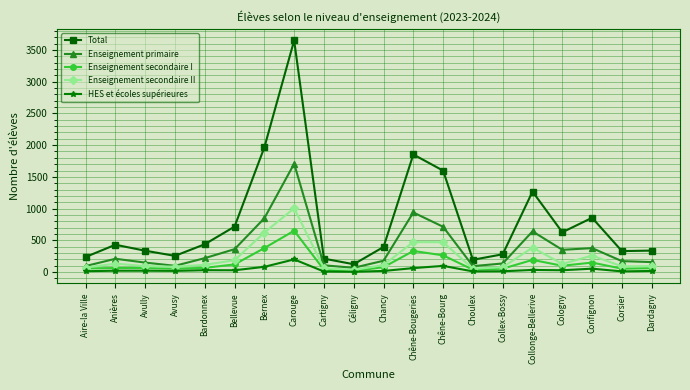

Is the value of Total at Bellevue greater than the value of Enseignement secondaire I at Dardagny?

Yes